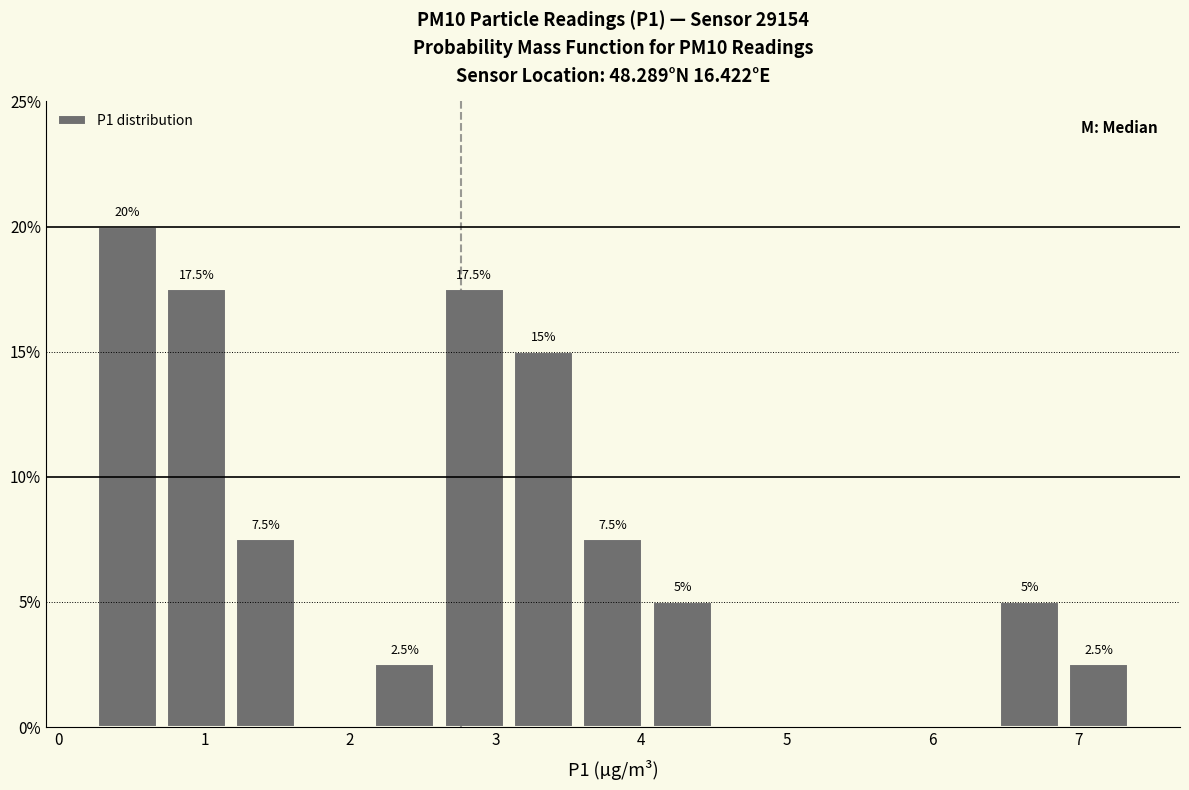

Over which range of the x-axis is the bar tallest?

0.2 to 0.7